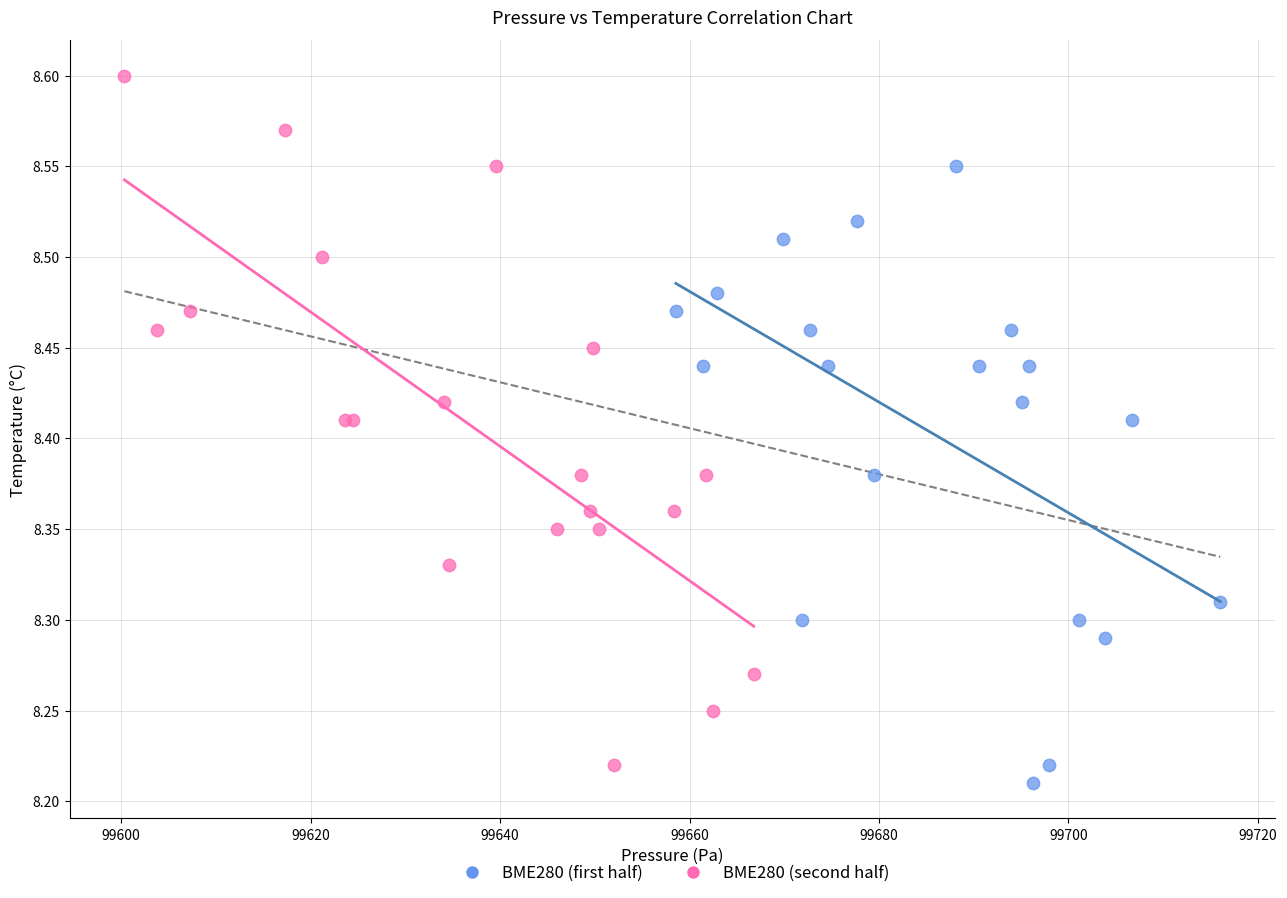

What are all the series names shown in the legend?

BME280 (first half), BME280 (second half)